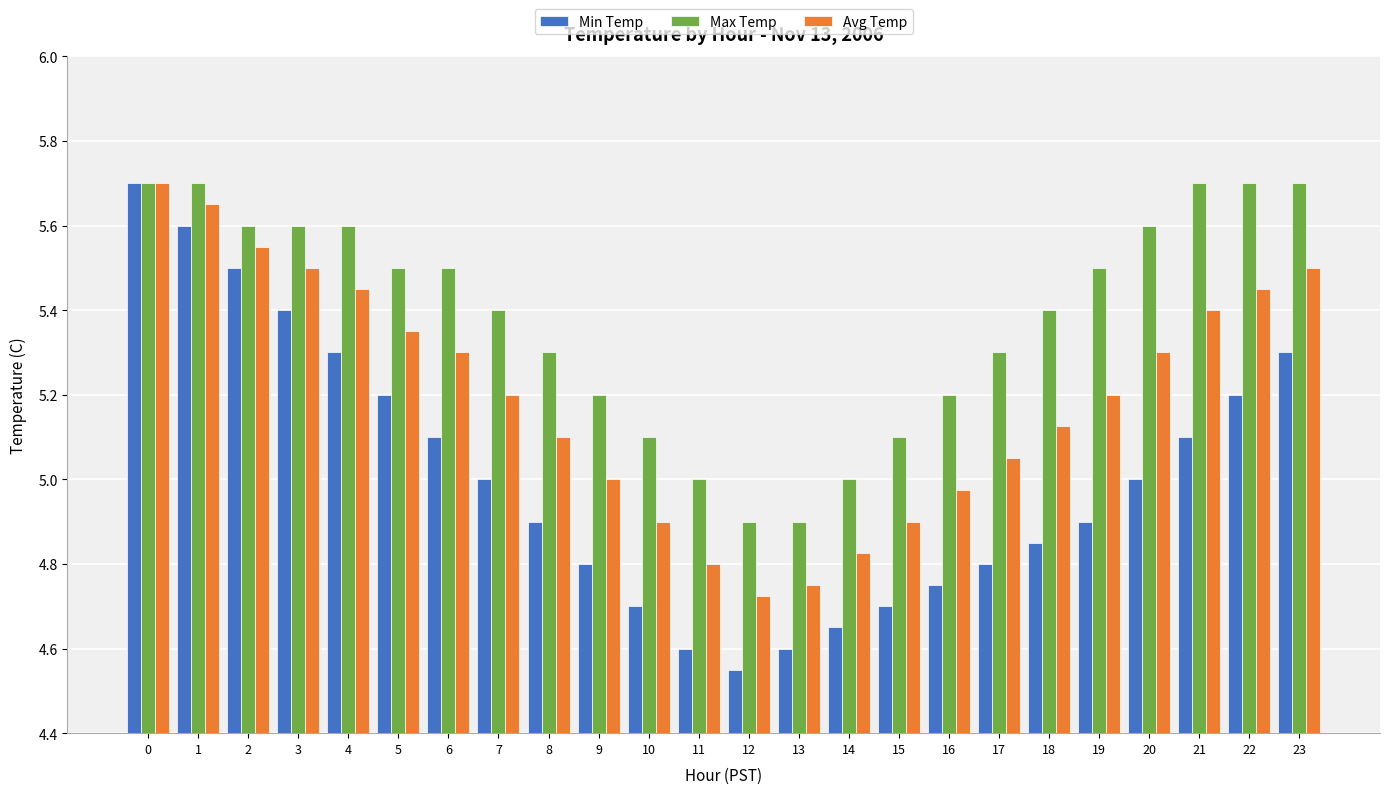

The Avg Temp series shows 1.9 at 23. True or false?

False